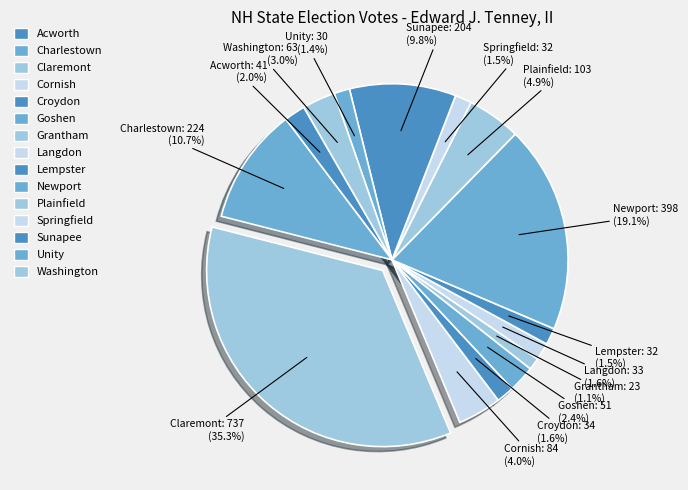

Rank the categories by value from lowest to highest.

Grantham, Unity, Lempster, Springfield, Langdon, Croydon, Acworth, Goshen, Washington, Cornish, Plainfield, Sunapee, Charlestown, Newport, Claremont